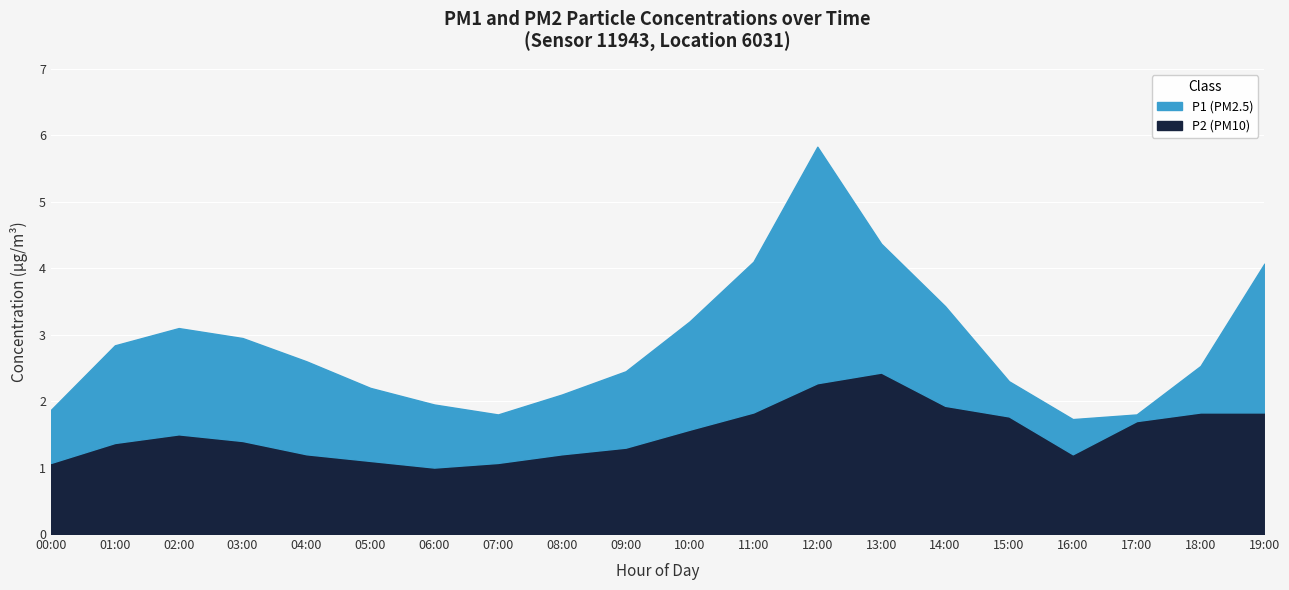

Which series has the largest total across all categories?

P1